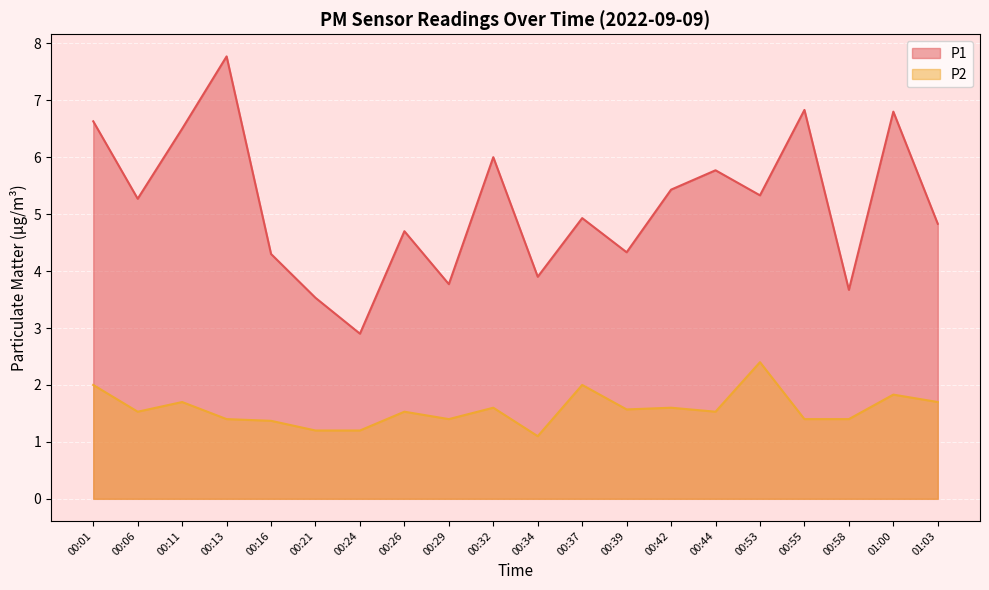

The value of P1 at 00:55 is 3.5. True or false?

False